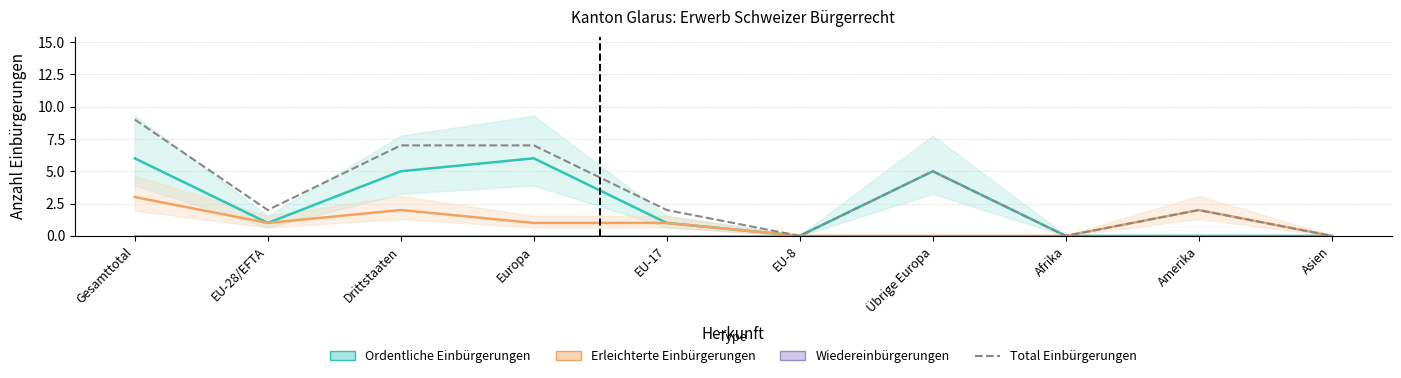

Count the number of categories in the chart.

10